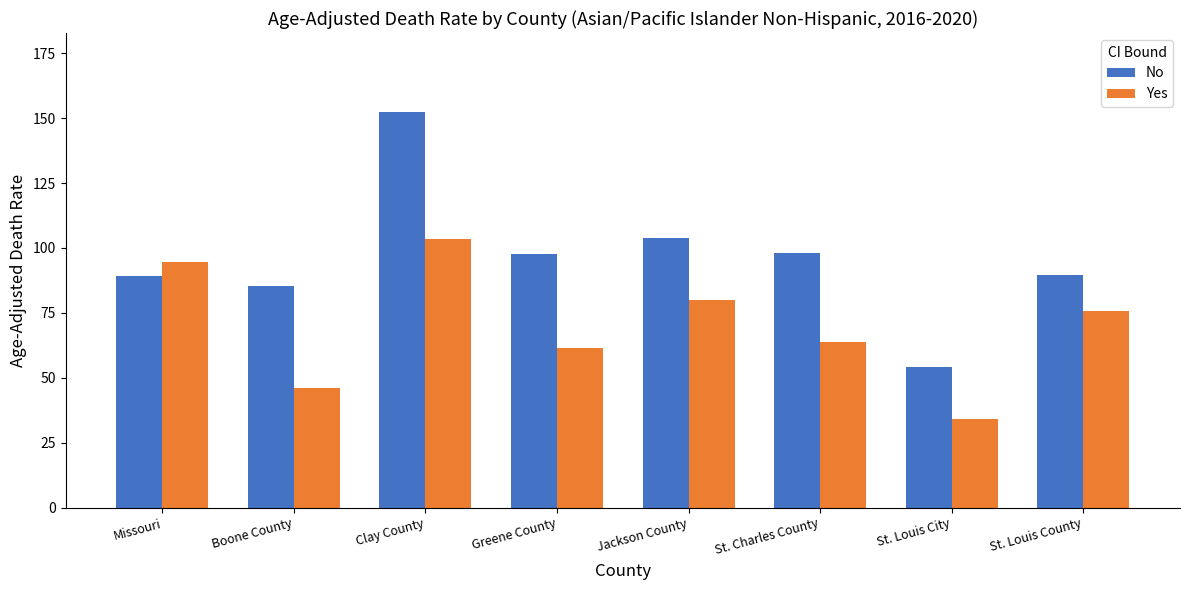

Which category has the lowest value in the Yes series?

St. Louis City